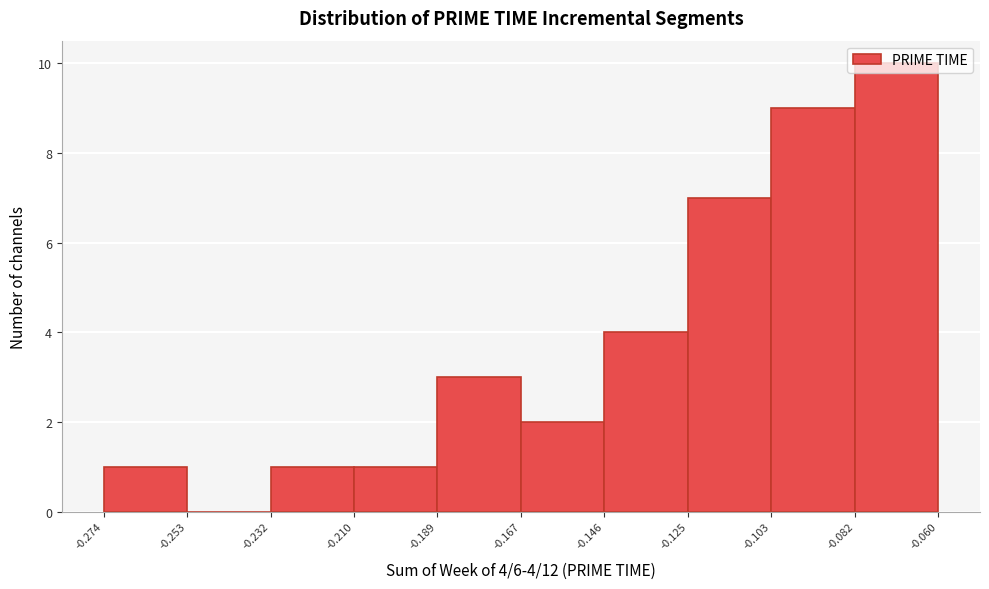

Over which range of the x-axis is the bar tallest?

-0.082 to -0.060